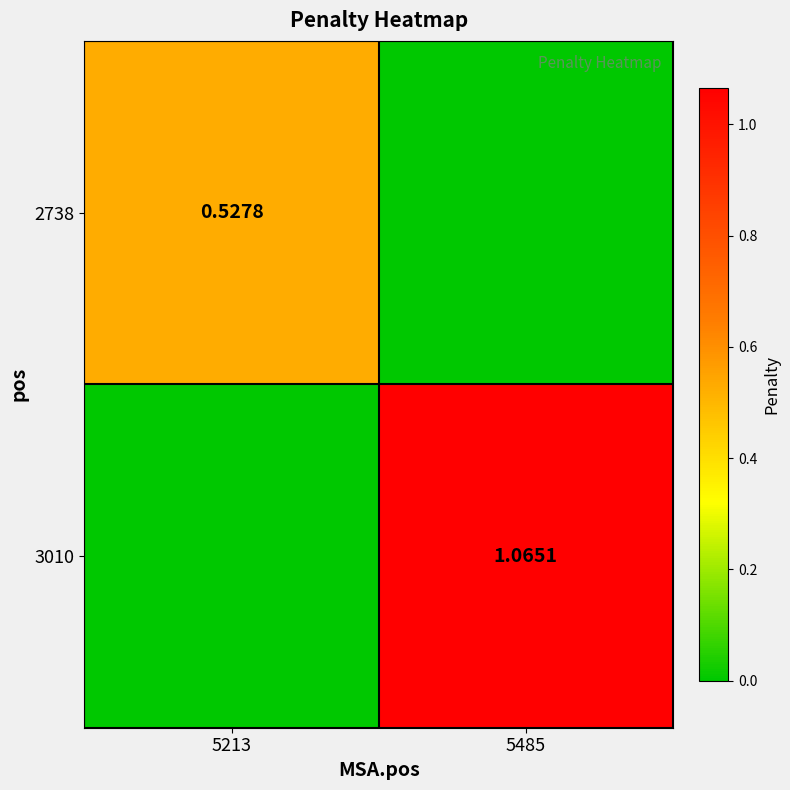

What is the spread (max minus min) of values at 5213?

0.5